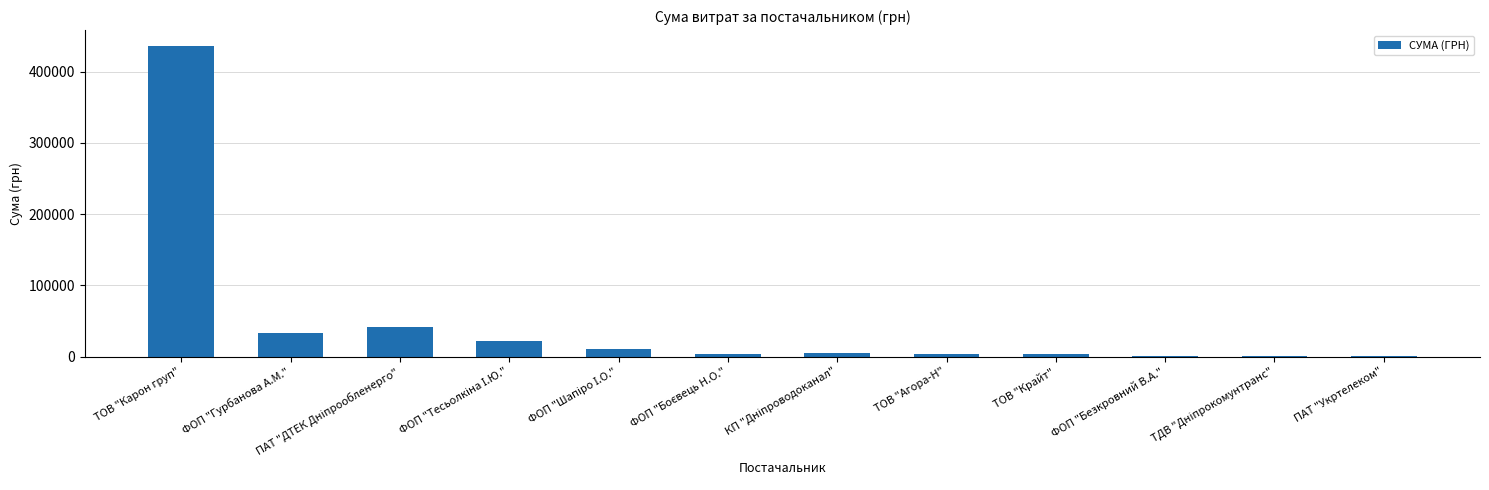

What is the sum of all values?

560690.5